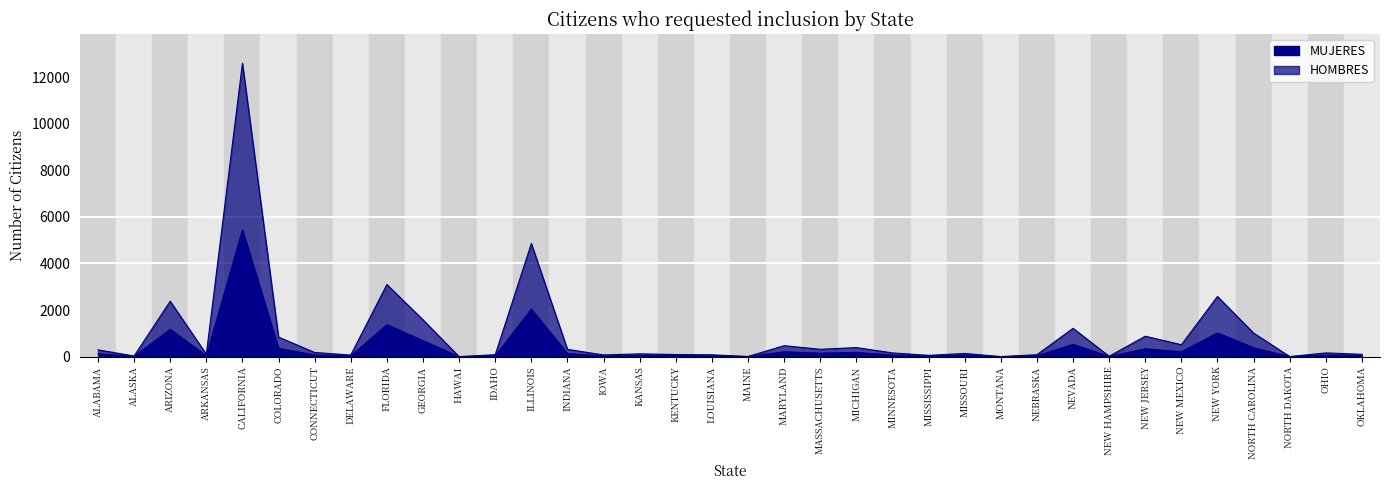

True or false: HOMBRES has more than 2 points higher than both neighbors.

True